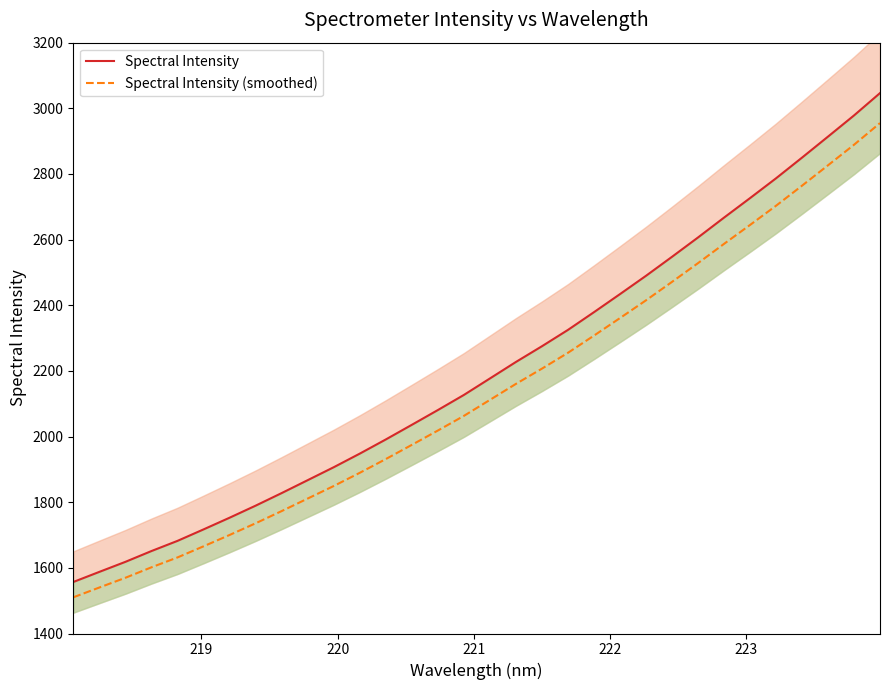

What is the maximum value for Spectral Intensity (smoothed)?

2955.0